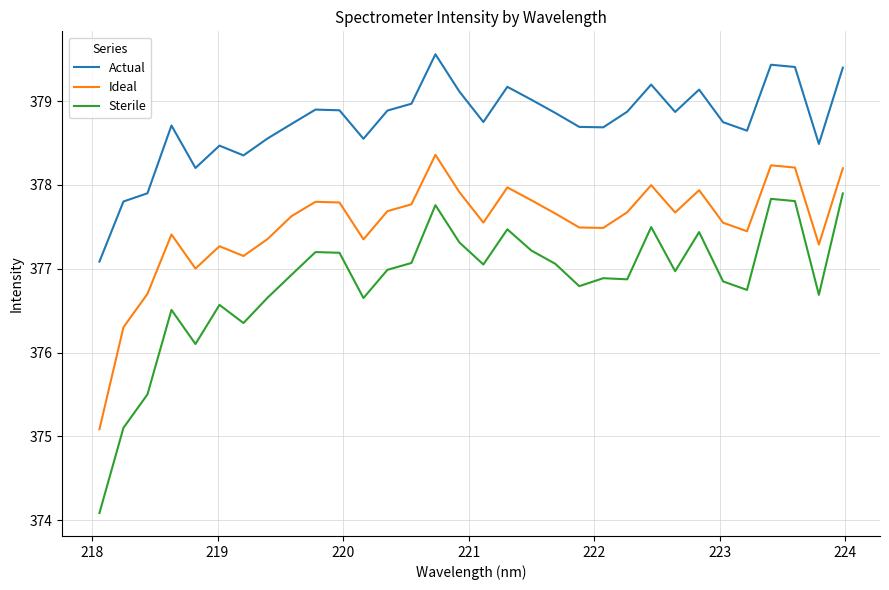

What is the minimum value for Ideal?

375.1